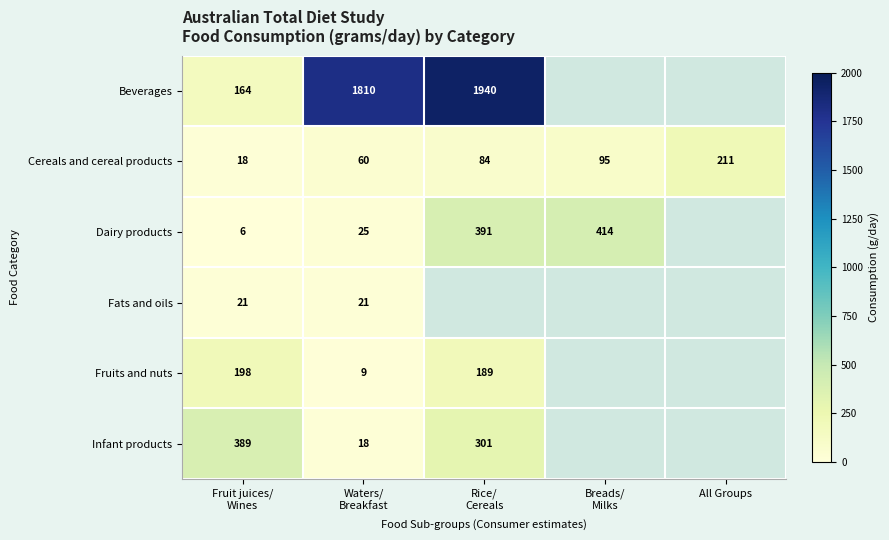

At how many categories does at least one series exceed 1153?

2